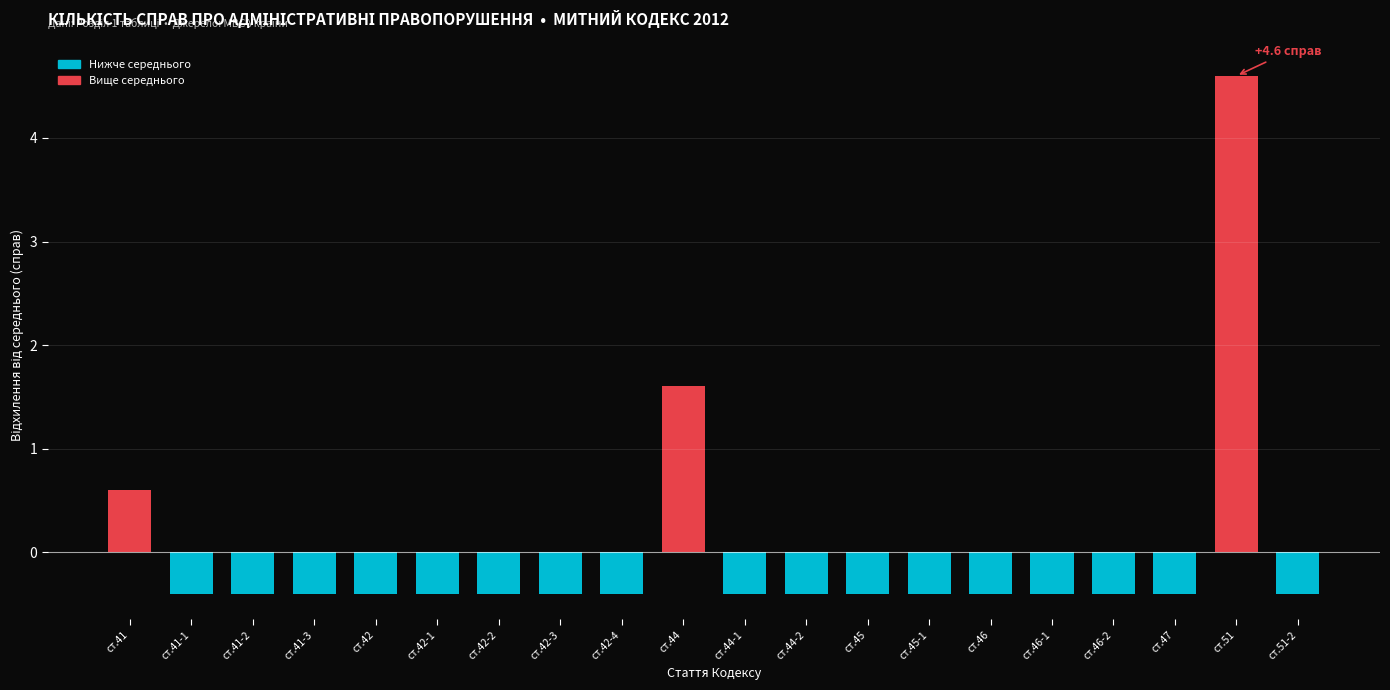

Reading right to left, transcribe all the data shown in this chart.

-0.4	4.6	-0.4	-0.4	-0.4	-0.4	-0.4	-0.4	-0.4	-0.4	1.6	-0.4	-0.4	-0.4	-0.4	-0.4	-0.4	-0.4	-0.4	0.6